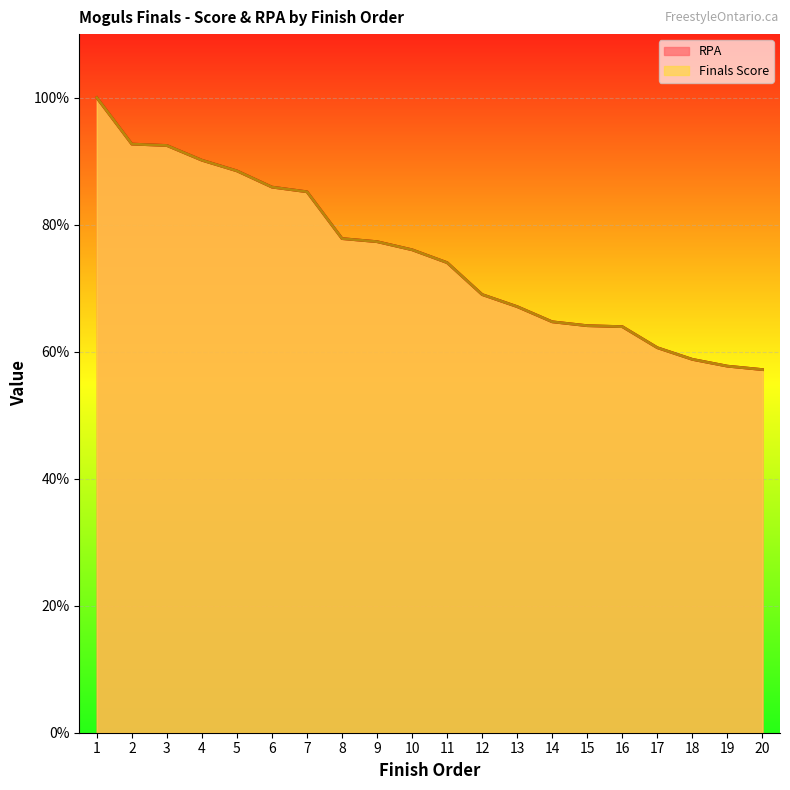

Where do Finals Score and RPA first cross each other?

2 and 3